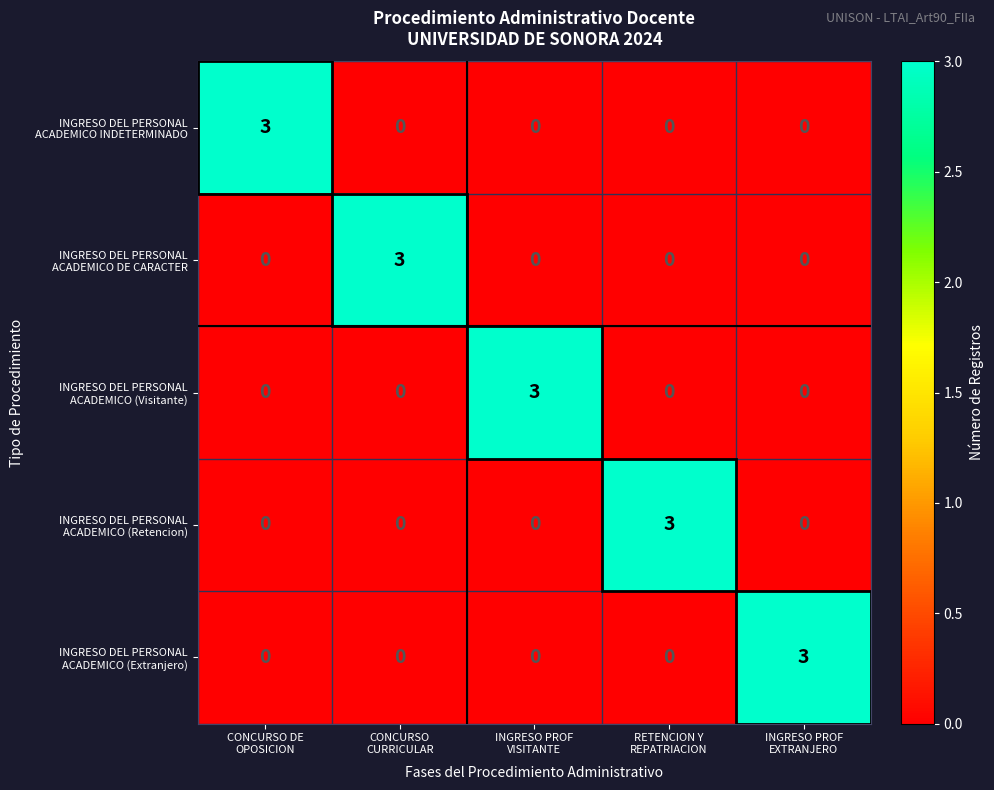

Which has a higher value, RETENCION Y
REPATRIACION or INGRESO PROF
VISITANTE?

RETENCION Y
REPATRIACION